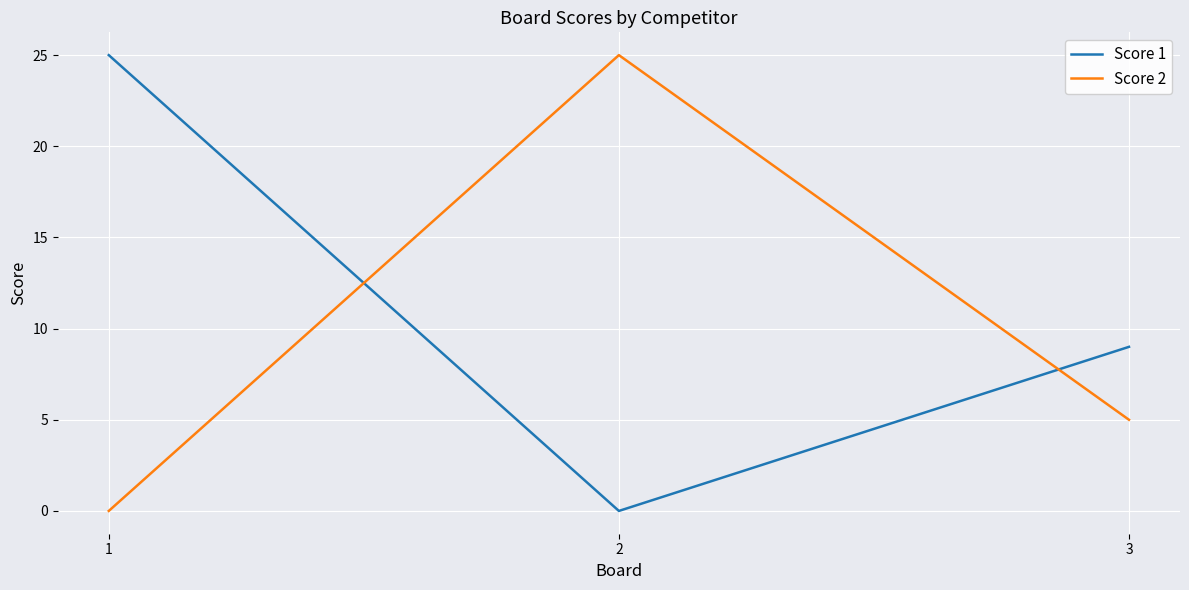

Reading left to right, list all the values displayed in this chart.

Score 1: 25	0	9
Score 2: 0	25	5